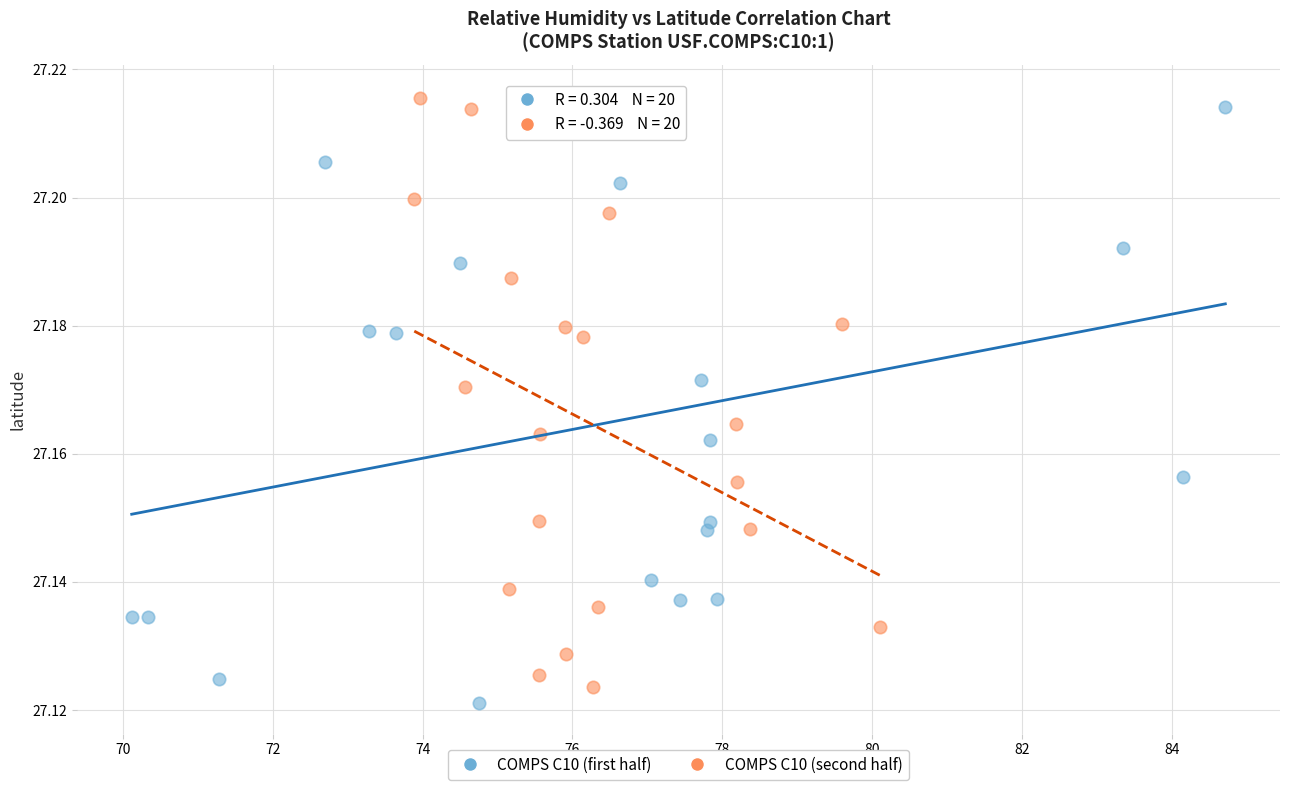

What are all the series names shown in the legend?

COMPS C10 (first half), COMPS C10 (second half)